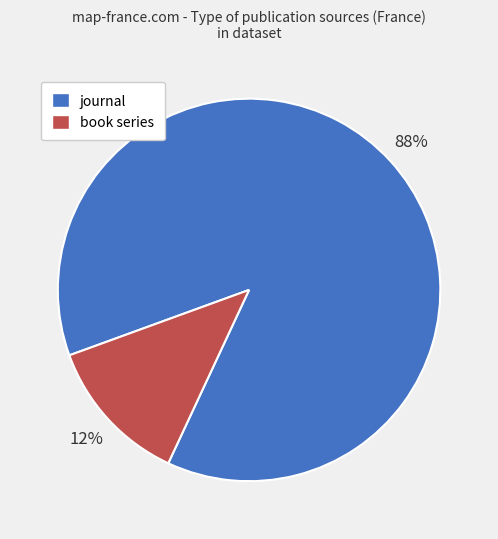

Is there any slice that represents more than half of the pie?

Yes